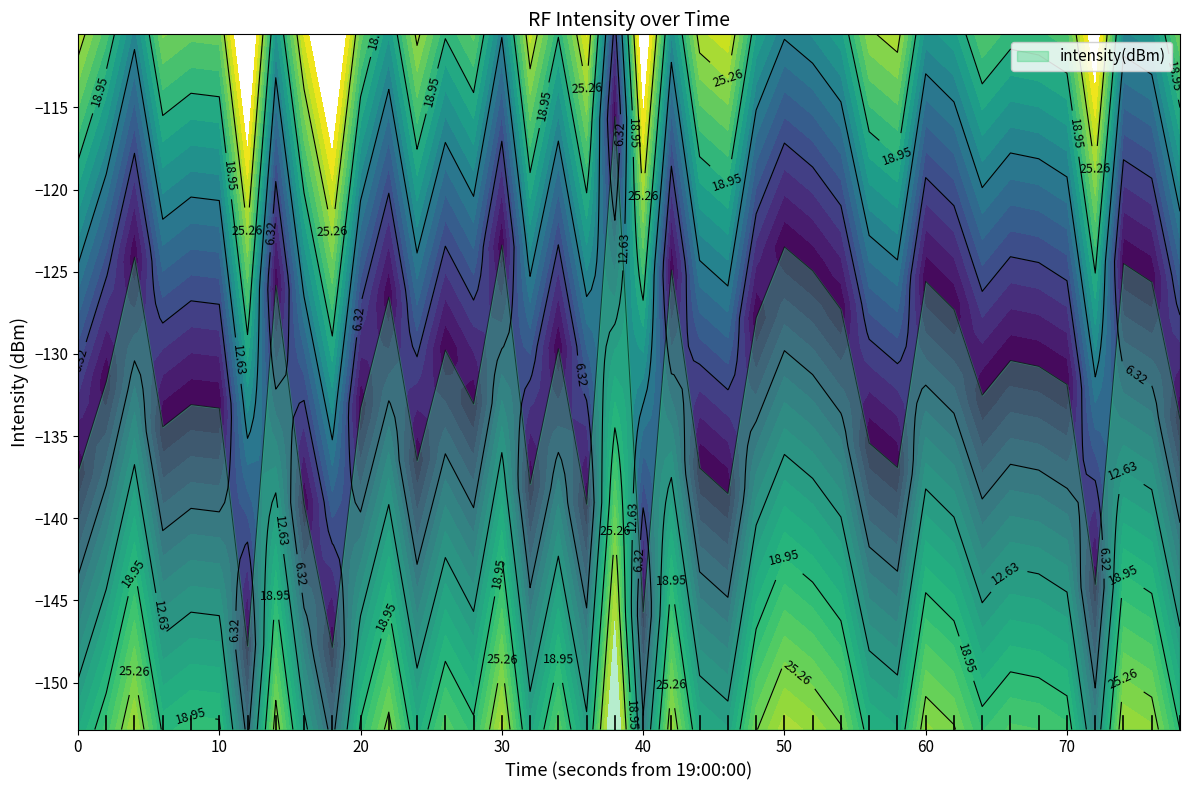

What is the sum of the values at 25 and 20?

-247.6